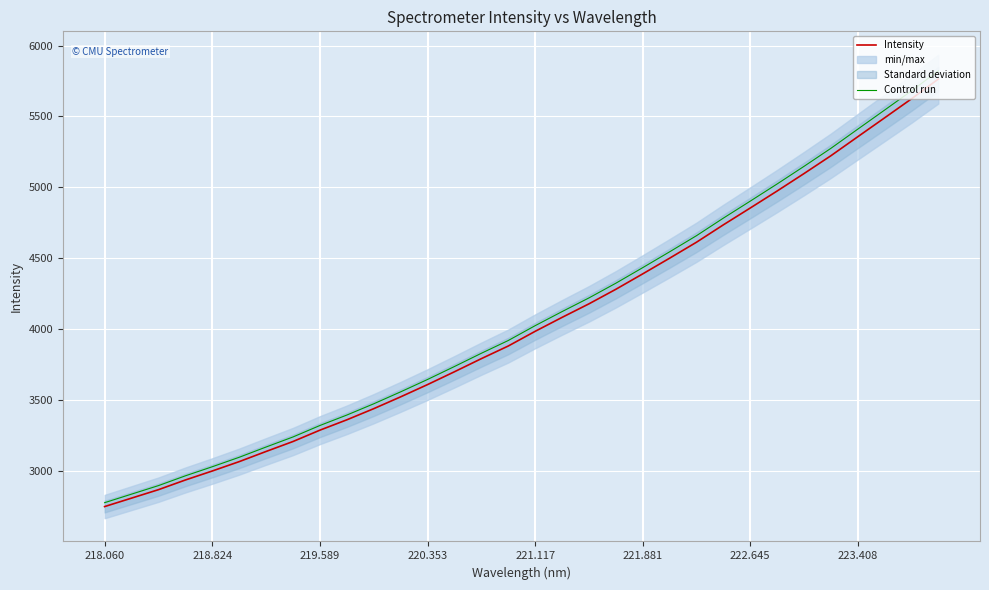

What is the minimum value for Control run?

2775.5